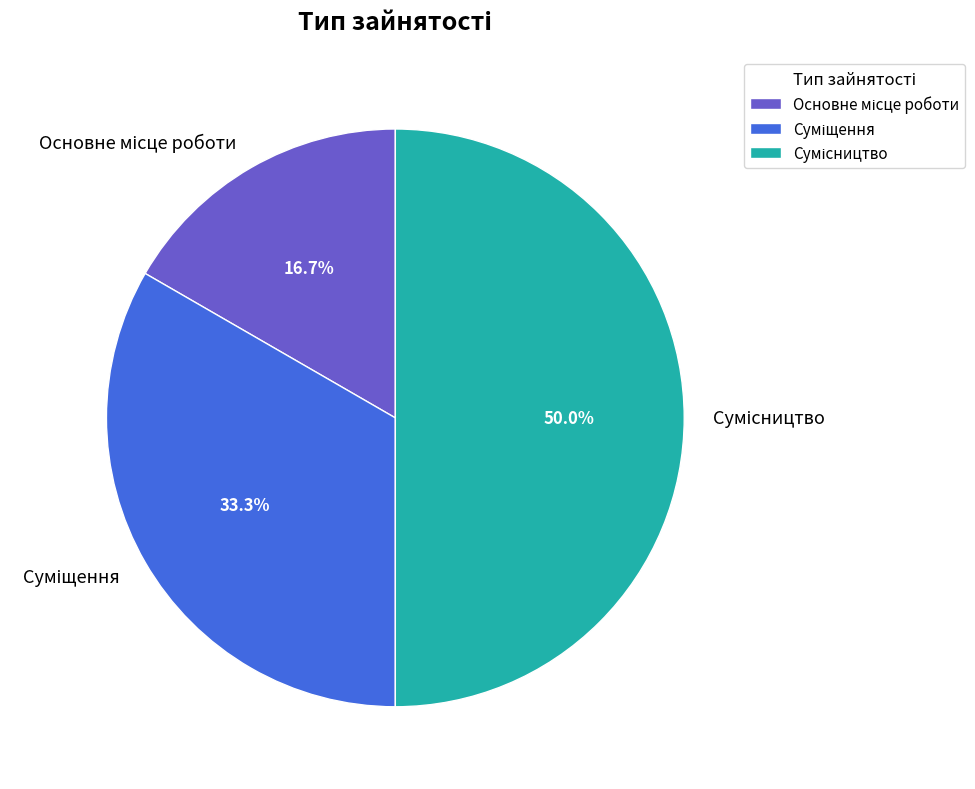

What is the largest slice in the pie chart?

Сумісництво